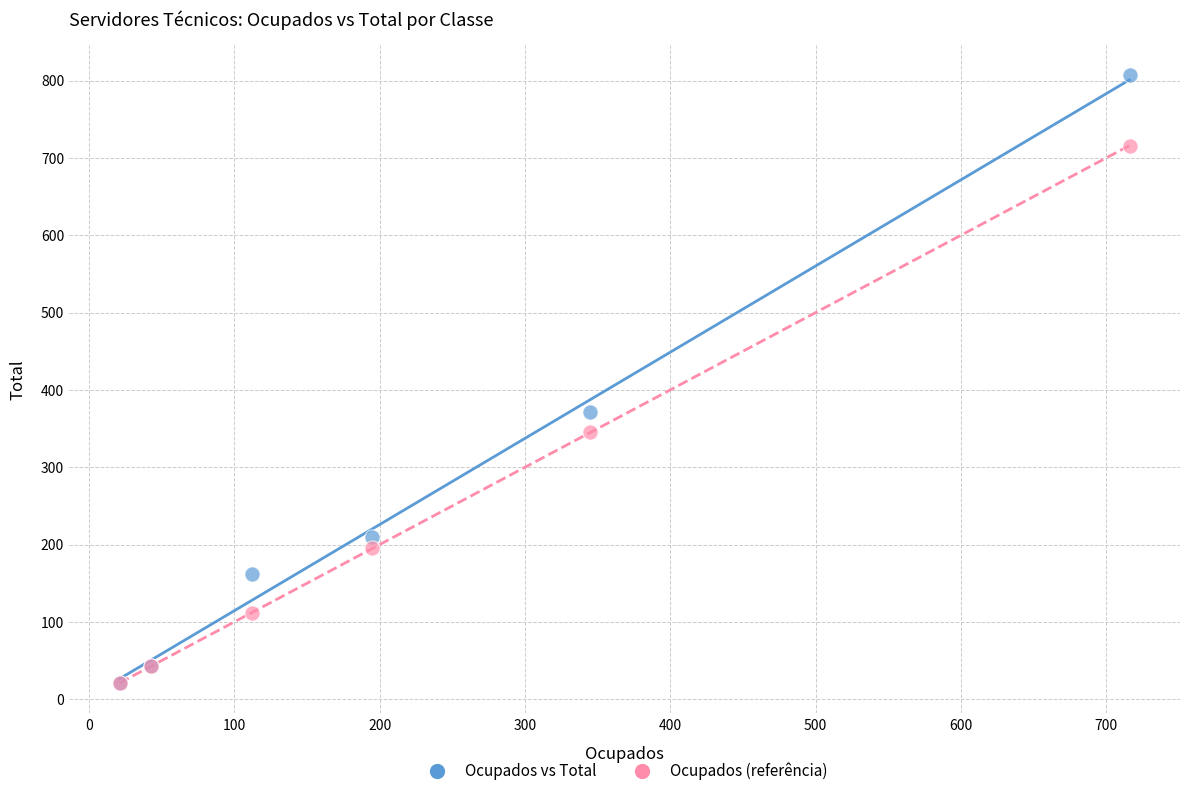

Across all series, what Y value is closest to 414?

371